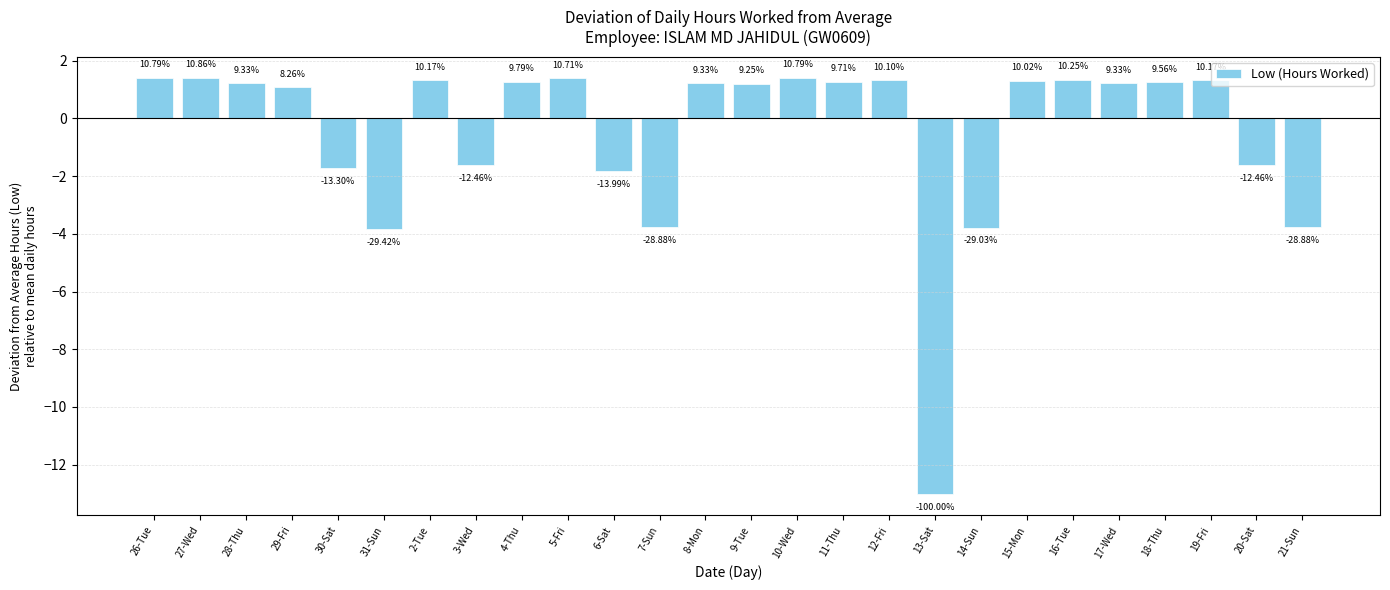

Which category has the highest value across all series?

27-Wed